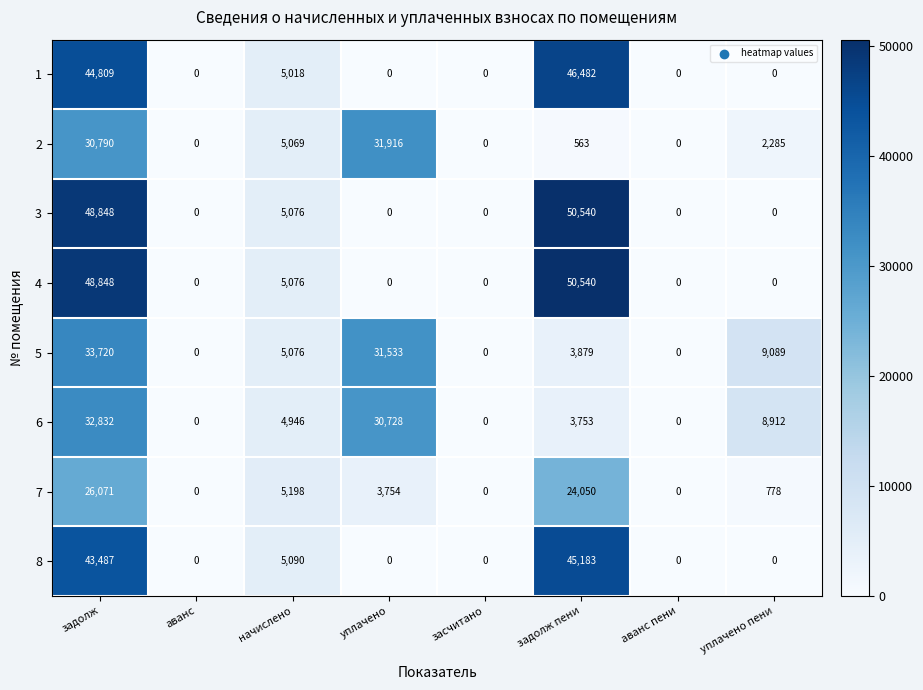

At which label is 3 closest to 25270?

начислено